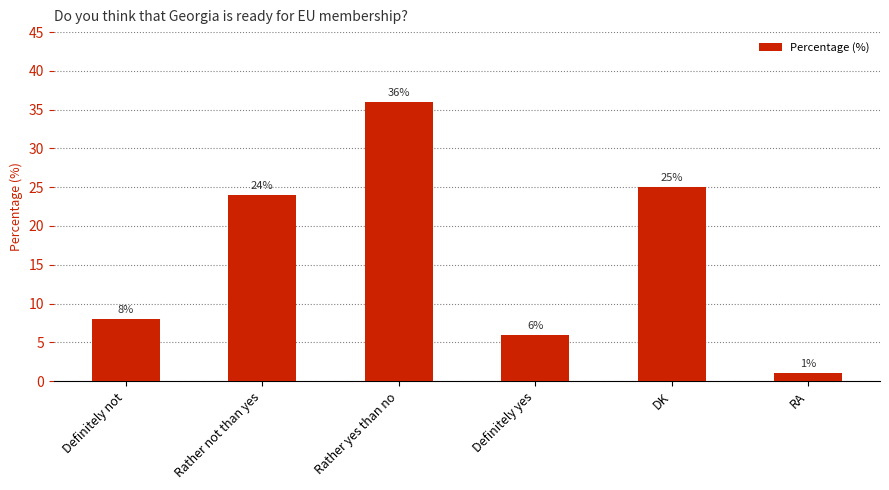

What is the ratio of the value at DK to the value at Definitely not?

3.1